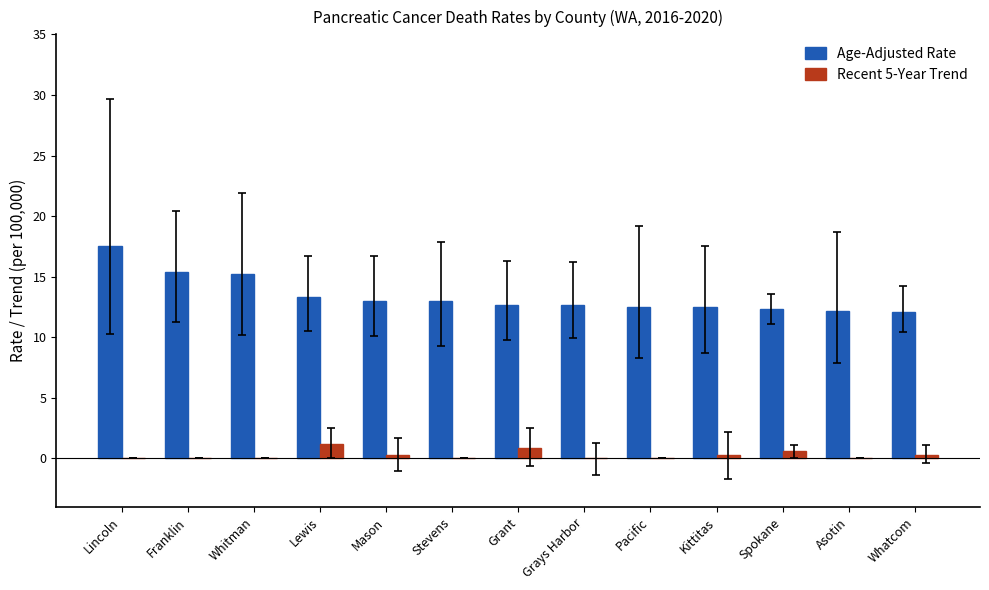

What is the sum of all Recent 5-Year Trend values?

3.6